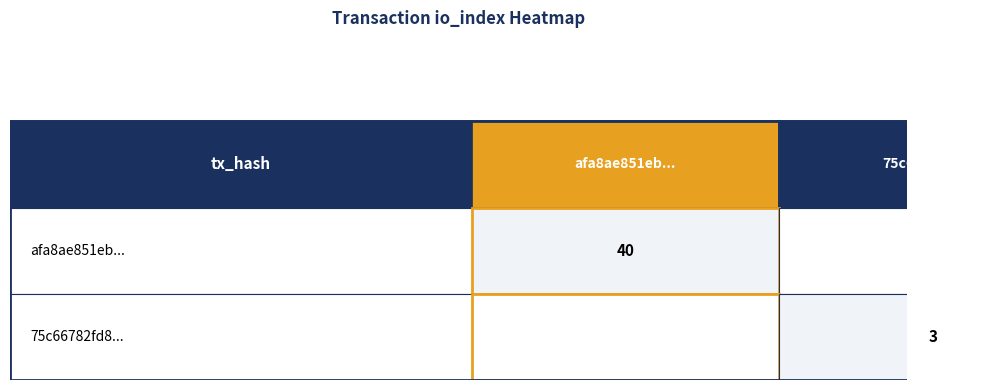

Rank the series by their maximum value, from highest to lowest.

afa8ae851eb688b05e684a91681ea69d72af28c, 75c66782fd8e90cdd9975295cbbe99642122461